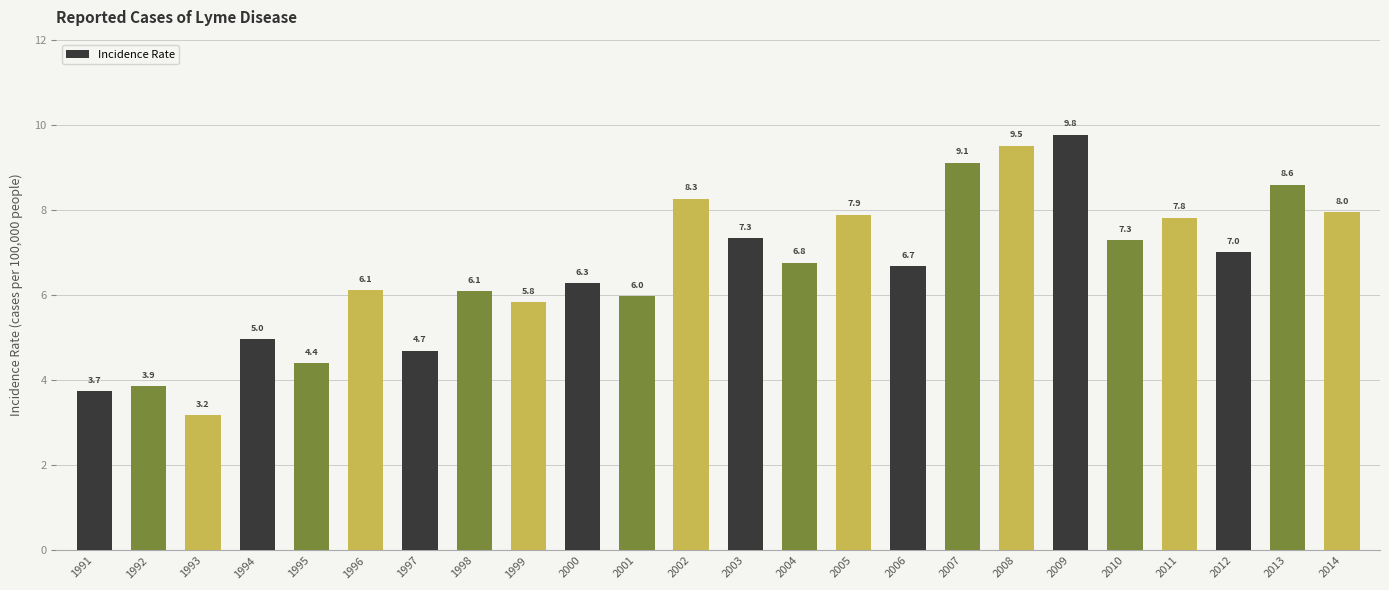

What is the change in value from 2010 to 2014?

+0.7